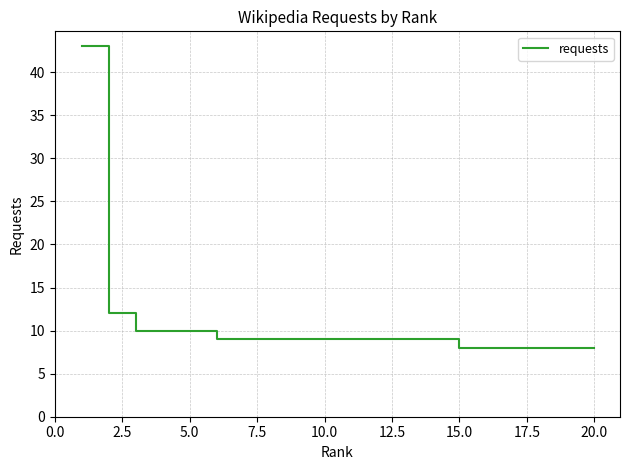

What is the smallest value displayed?

8